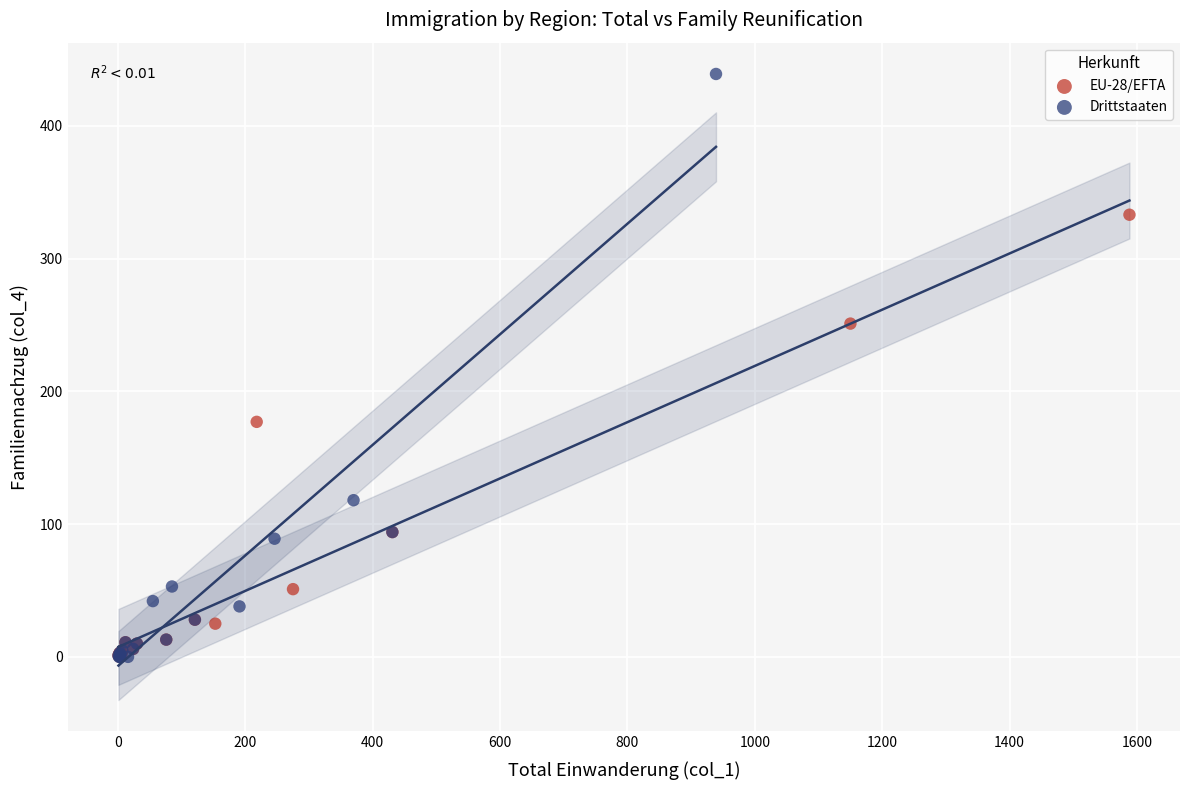

Which series has the largest Y range (max minus min)?

Drittstaaten